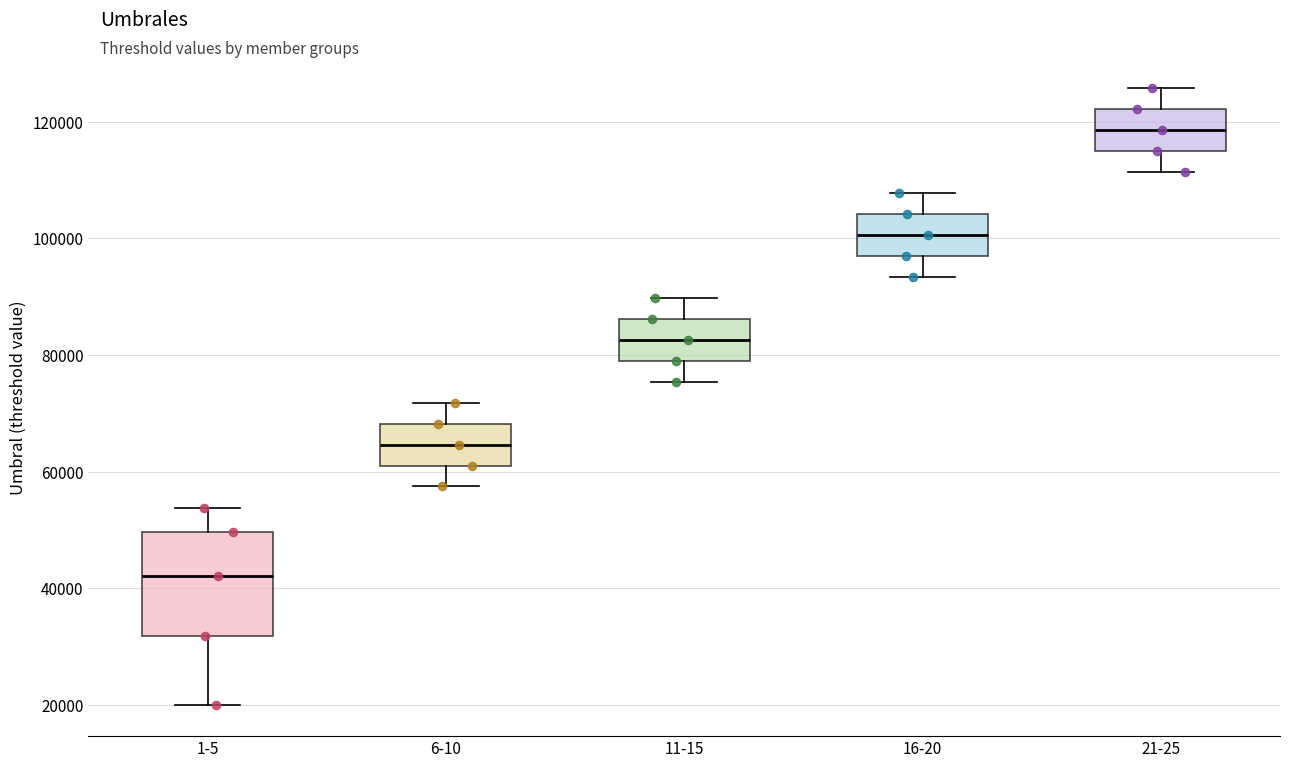

Reading left to right, transcribe this box plot: for each box, give where its median line is, the range the box spans, and where its two whiskers end, as read against the y-axis. The values are not printed on the chart, so give them approximately, as read against the axis.

1-5: median 42000, box 32000 to 50000, whiskers 20000 to 54000
6-10: median 64000, box 62000 to 68000, whiskers 58000 to 72000
11-15: median 82000, box 78000 to 86000, whiskers 76000 to 90000
16-20: median 100000, box 96000 to 104000, whiskers 94000 to 108000
21-25: median 118000, box 114000 to 122000, whiskers 112000 to 126000